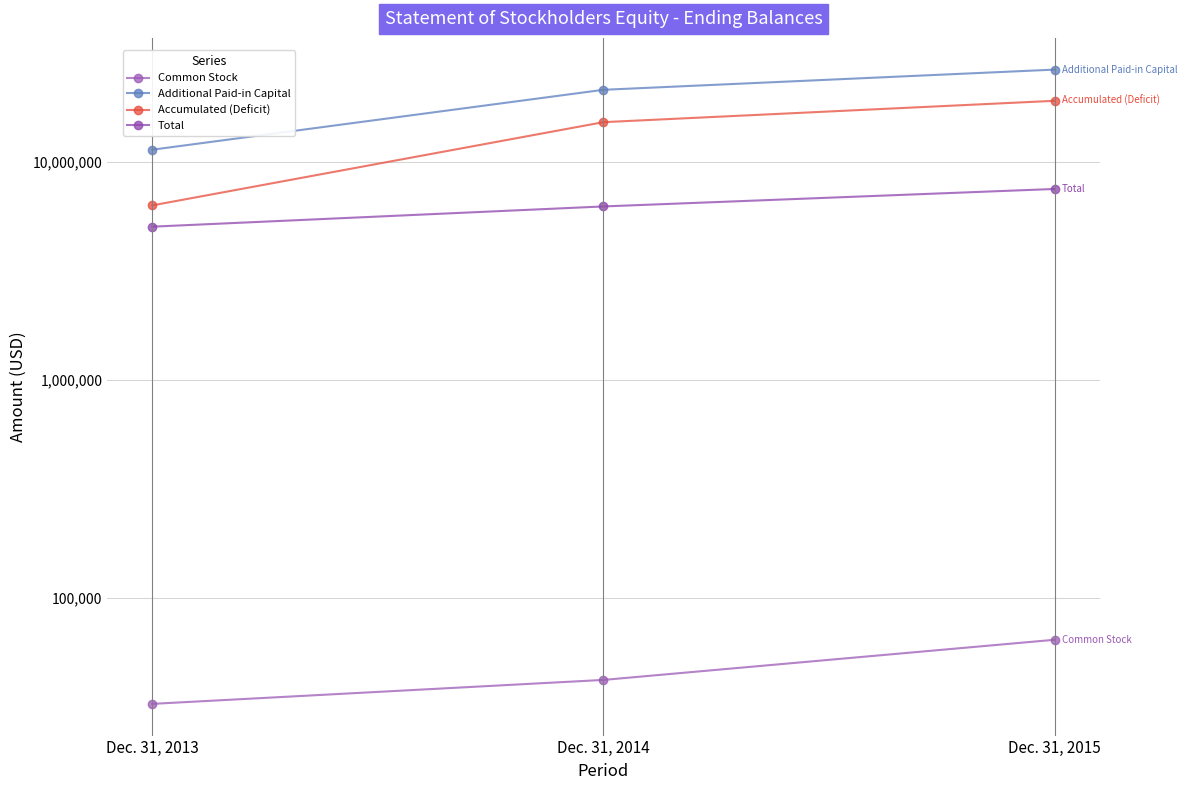

What is the total value across all series at Dec. 31, 2013?

22819407